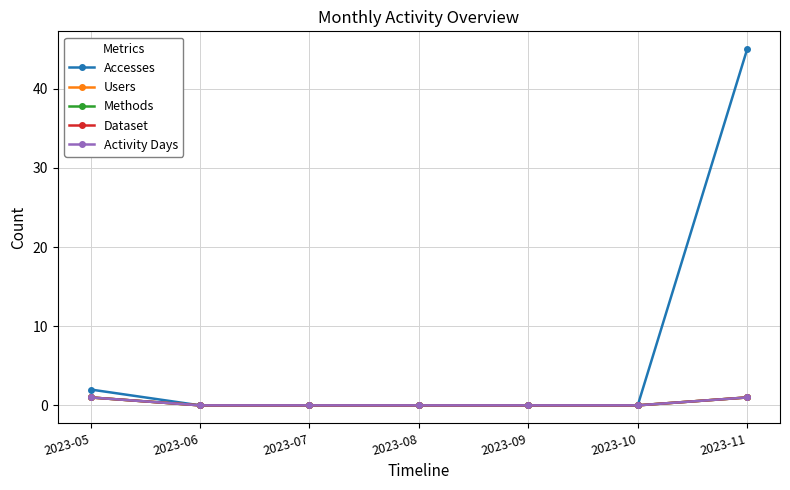

Is this an area chart (filled region under the line)?

No